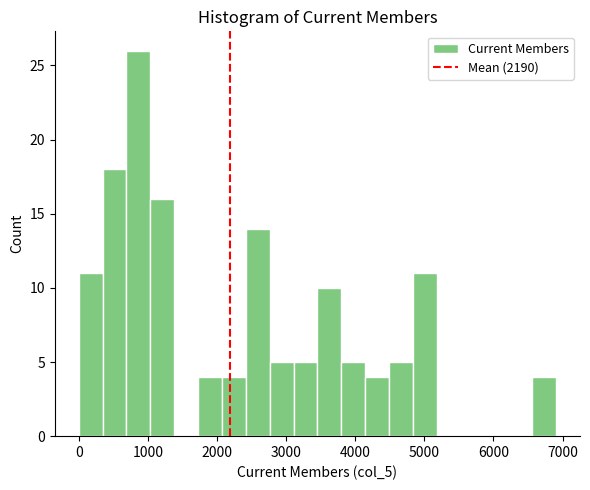

Read against the x-axis, roughly where is the centre of the tallest bar?

900